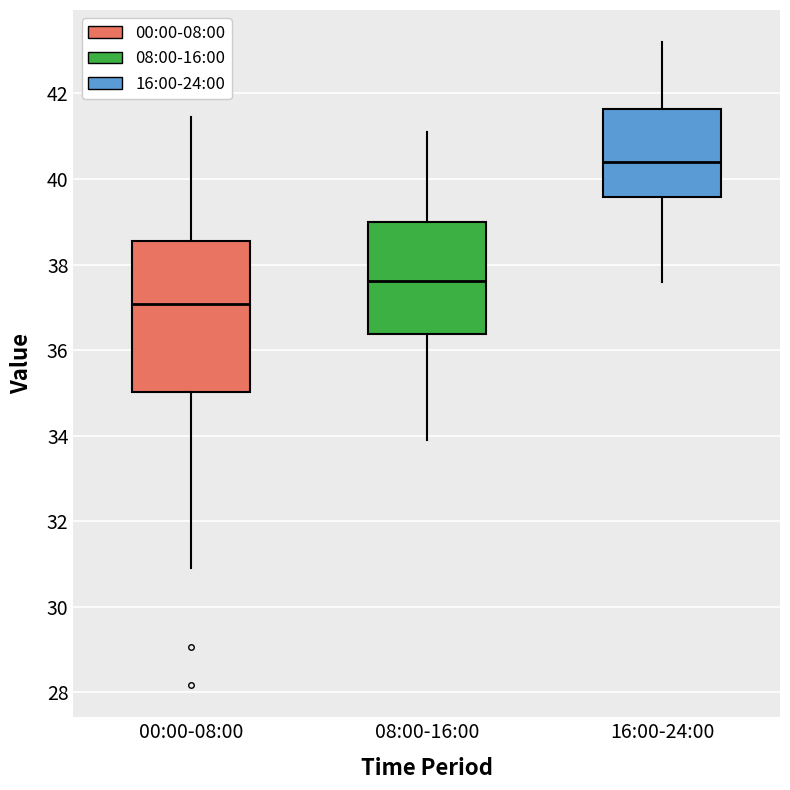

Reading left to right, read every box against the y-axis: the position of its median line, the range the box covers, and the ends of its whiskers. The values are not printed on the chart, so give them approximately, as read against the axis.

00:00-08:00: median 37.0, box 35.0 to 38.6, whiskers 31.0 to 41.4
08:00-16:00: median 37.6, box 36.4 to 39.0, whiskers 34.0 to 41.2
16:00-24:00: median 40.4, box 39.6 to 41.6, whiskers 37.6 to 43.2